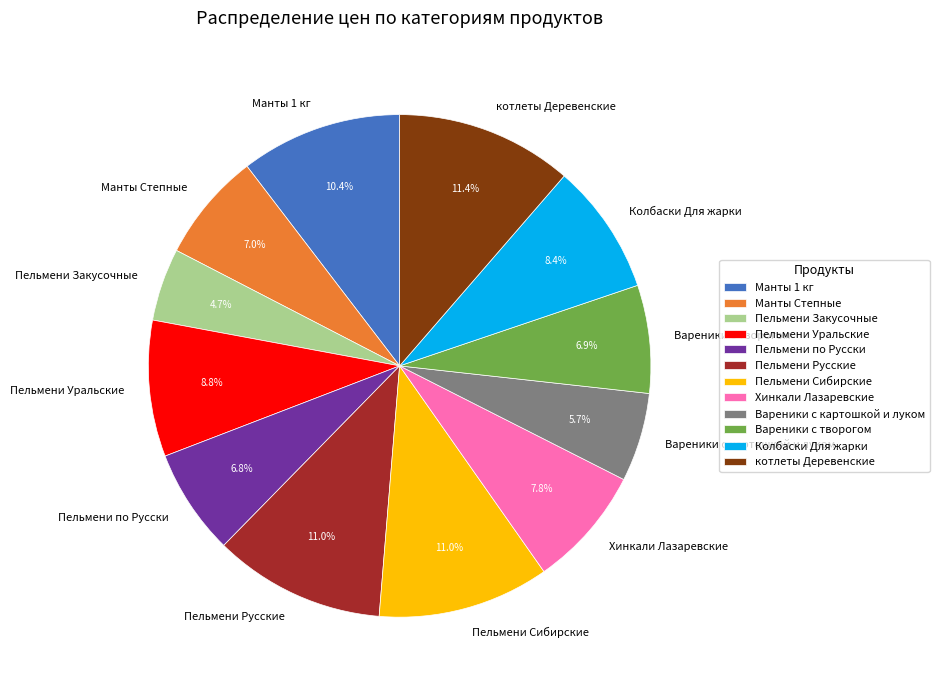

Between Пельмени Русские and Манты Степные, which is larger?

Пельмени Русские